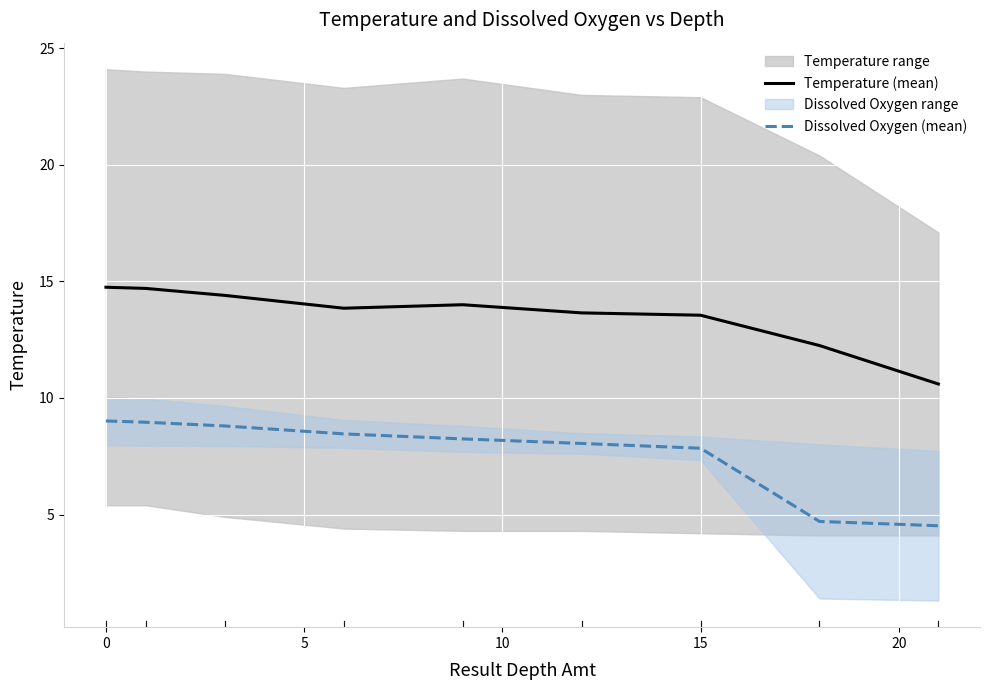

What value does the Dissolved Oxygen (mean) series have at 0?

9.0